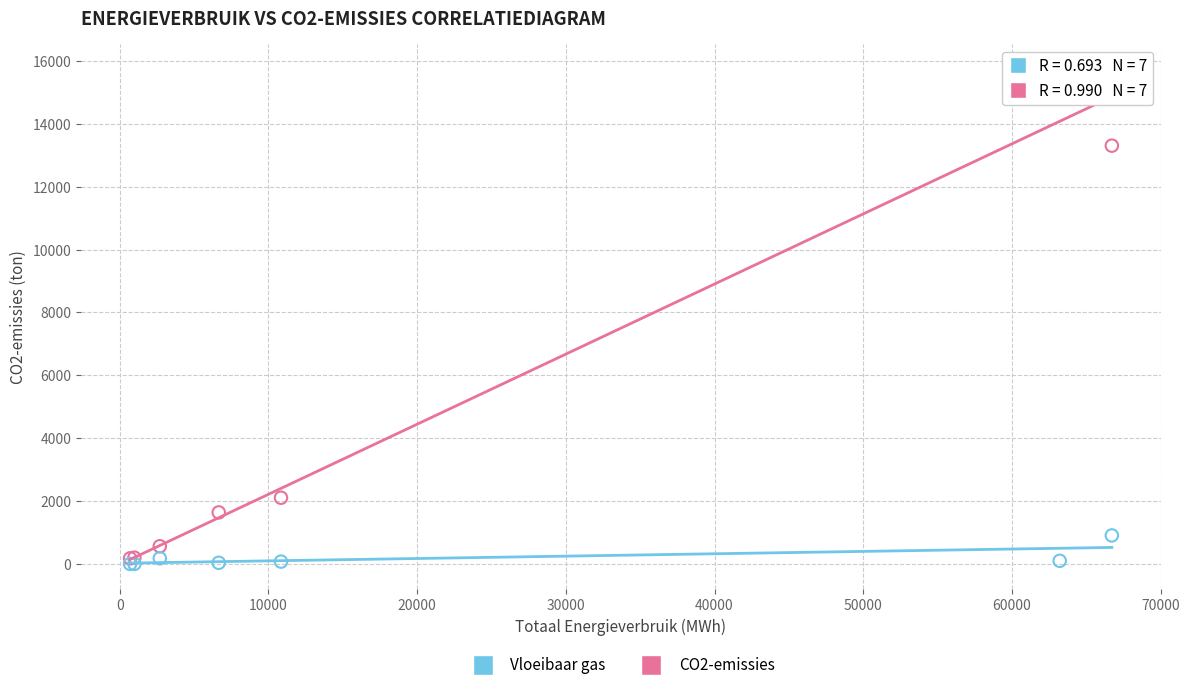

Across all series, what Y value is closest to 7877?

13305.0